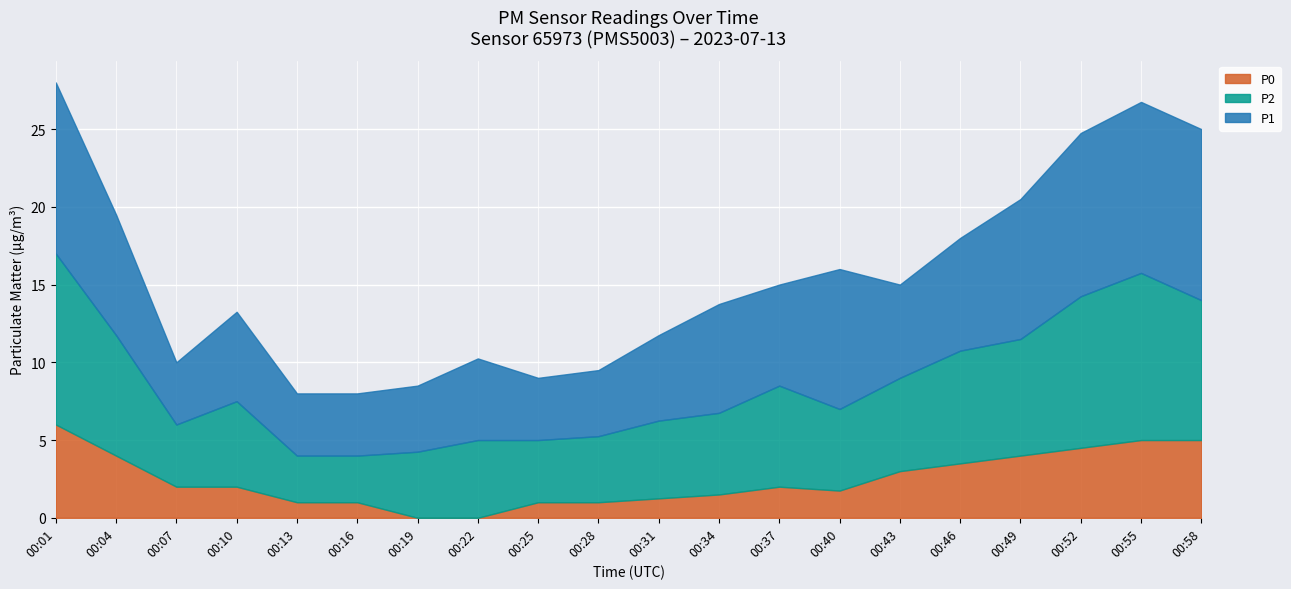

What is the value of the P1 point at the 13th from the left?

6.5